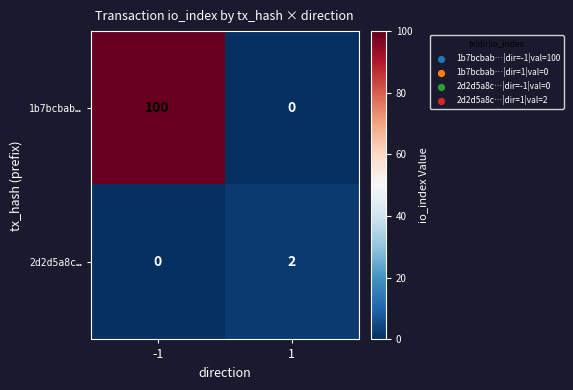

True or false: 1b7bcbab… has a value of 0 at 1.

True